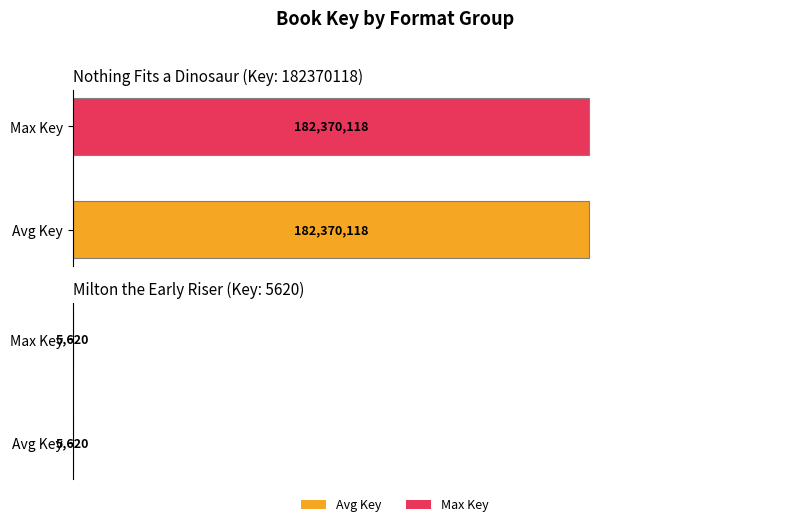

Are the bars grouped side by side (vs. stacked)?

No